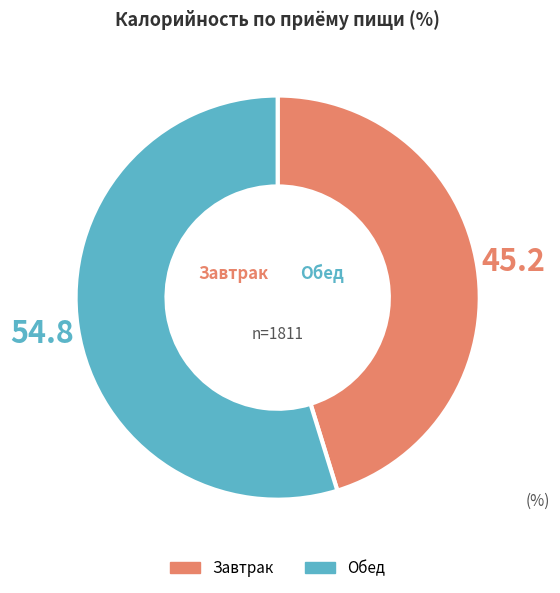

Is there any slice that represents more than half of the pie?

Yes